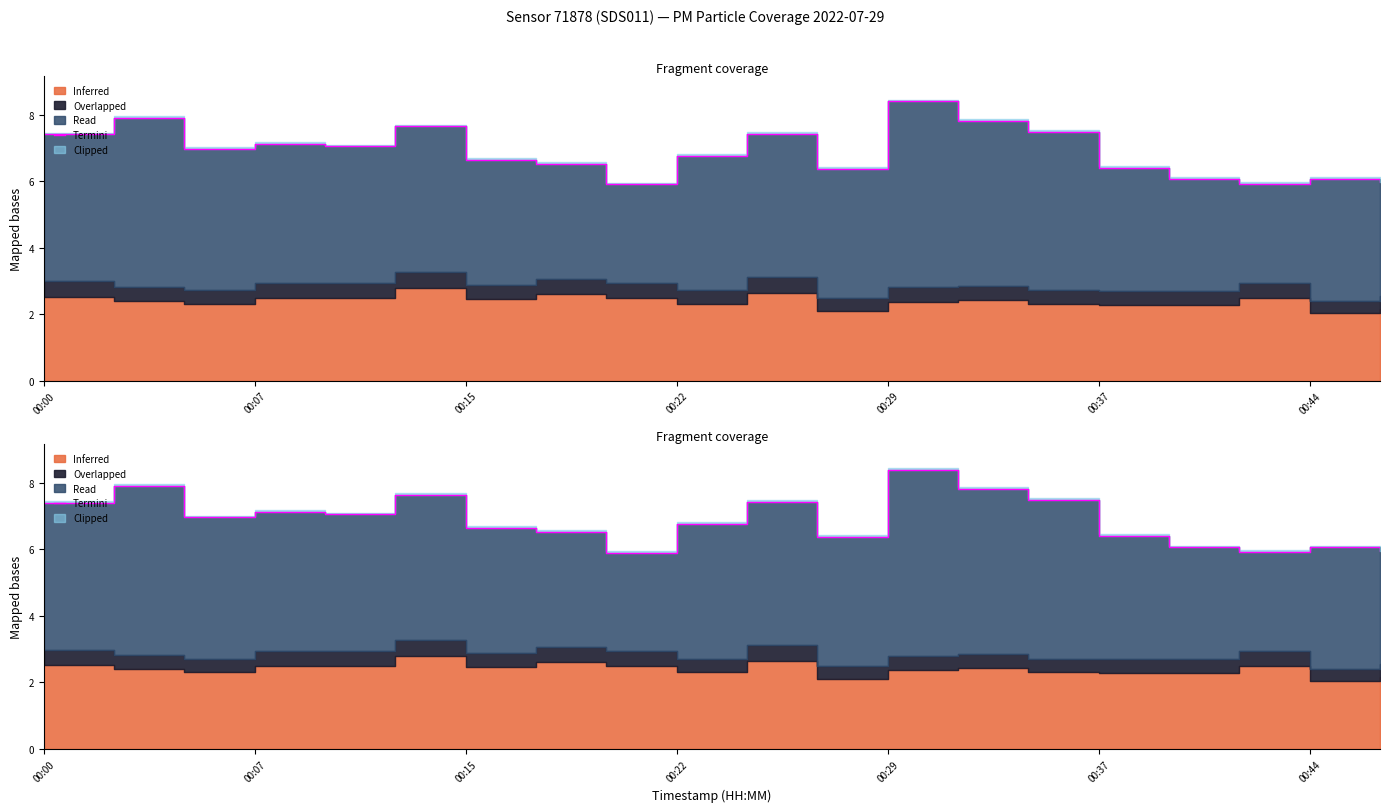

Reading left to right, transcribe all the data shown in this chart.

7.4	7.9	7.0	7.1	7.0	7.7	6.6	6.5	5.9	6.8	7.4	6.4	8.4	7.8	7.5	6.4	6.1	5.9	6.1	6.0